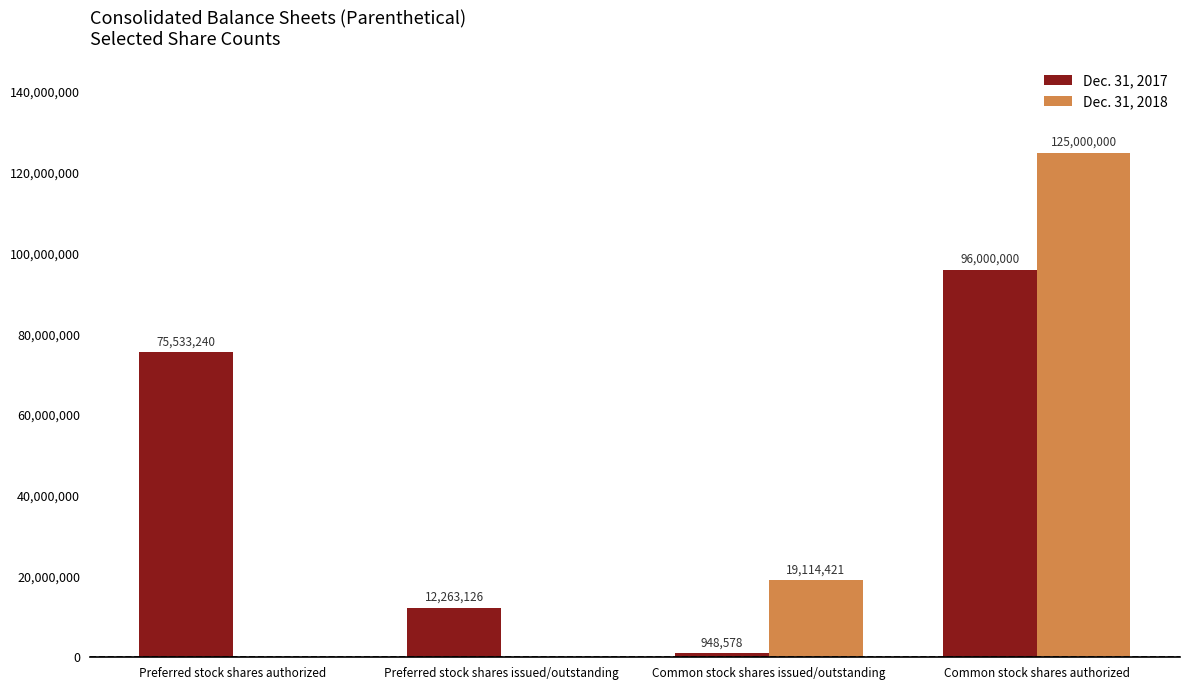

Reading right to left, what are all the values shown in this chart?

Dec. 31, 2017: Common stock shares authorized=96000000	Common stock shares issued/outstanding=948578	Preferred stock shares issued/outstanding=12263126	Preferred stock shares authorized=75533240
Dec. 31, 2018: Common stock shares authorized=125000000	Common stock shares issued/outstanding=19114421	Preferred stock shares issued/outstanding=0	Preferred stock shares authorized=0